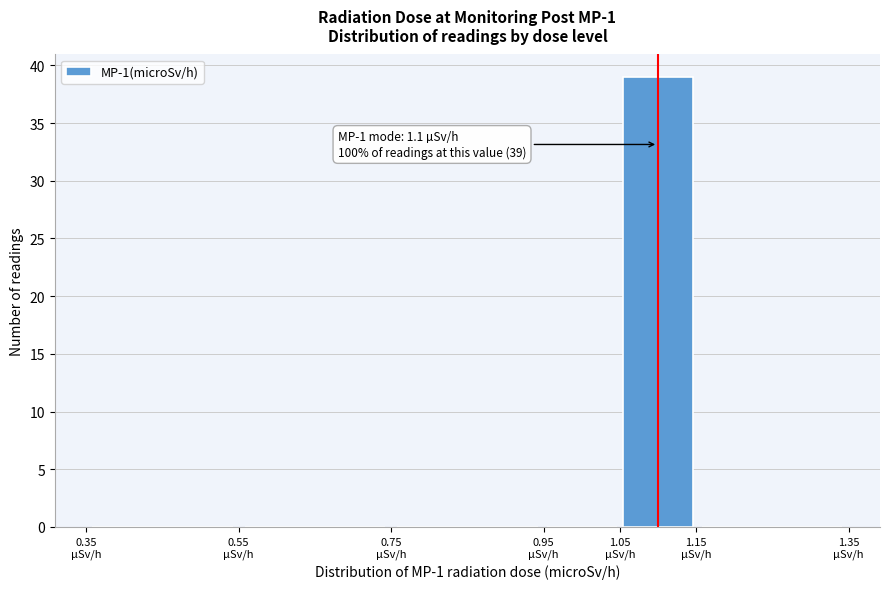

Over which range of the x-axis is the bar tallest?

1.05 to 1.15